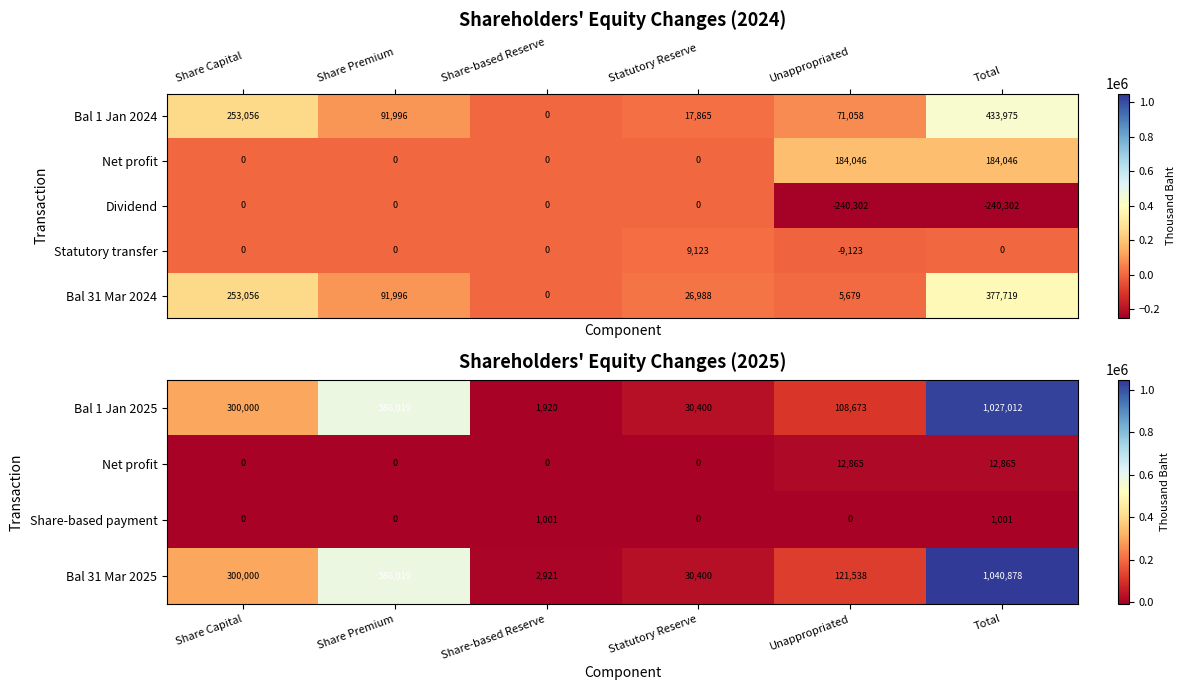

The Bal 31 Mar 2024 series shows 8056 at Unappropriated. True or false?

False